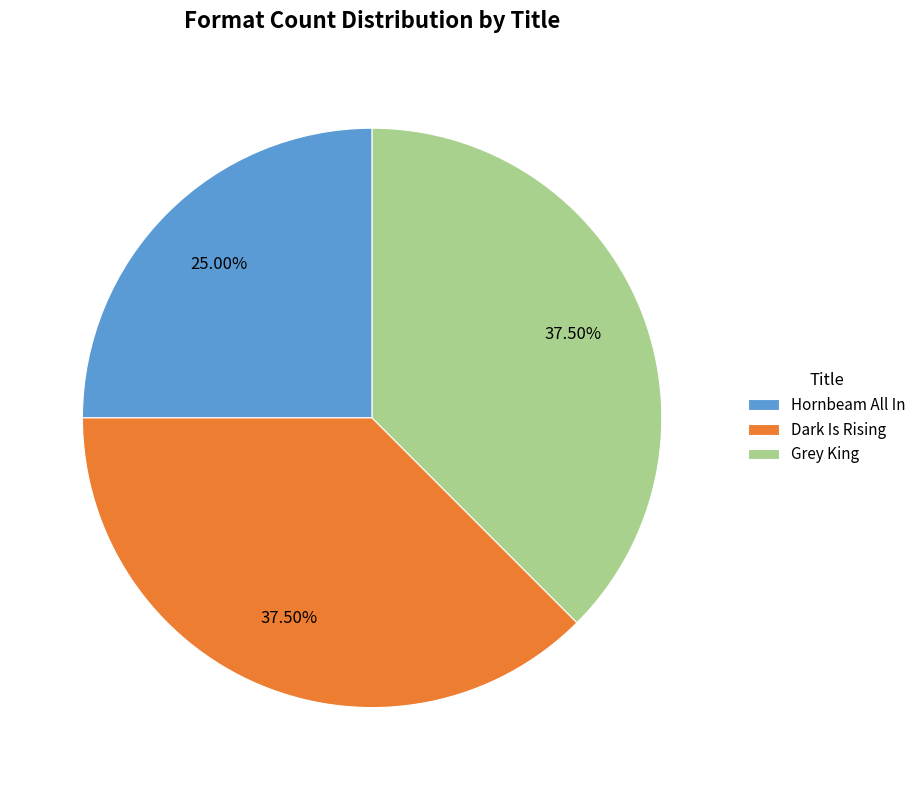

Which slice is the smallest?

Hornbeam All In